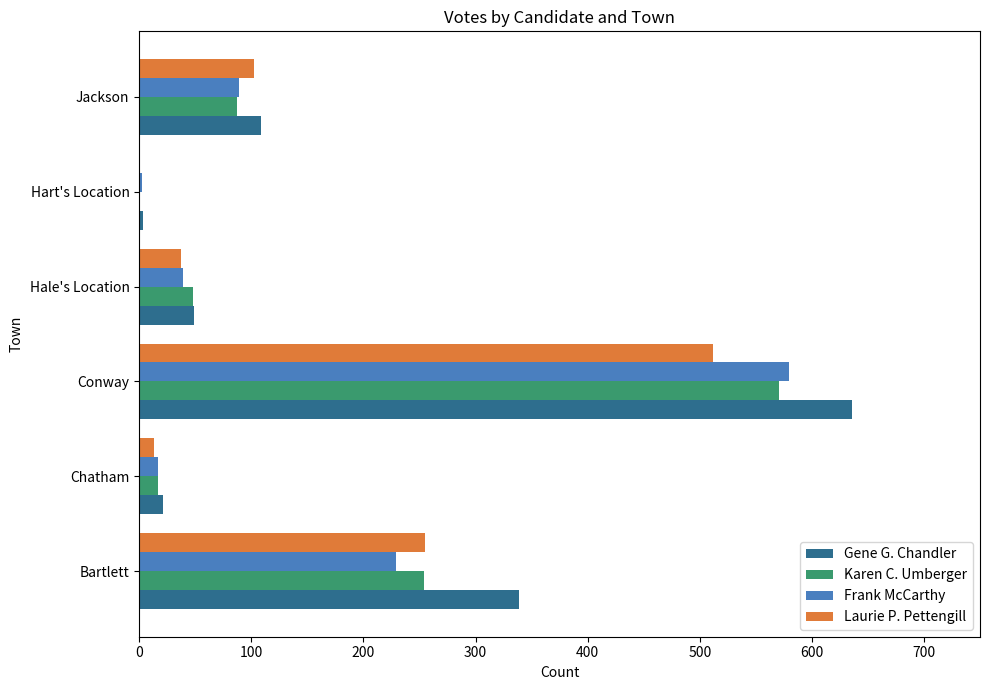

Which label corresponds to the largest value in the chart?

Conway